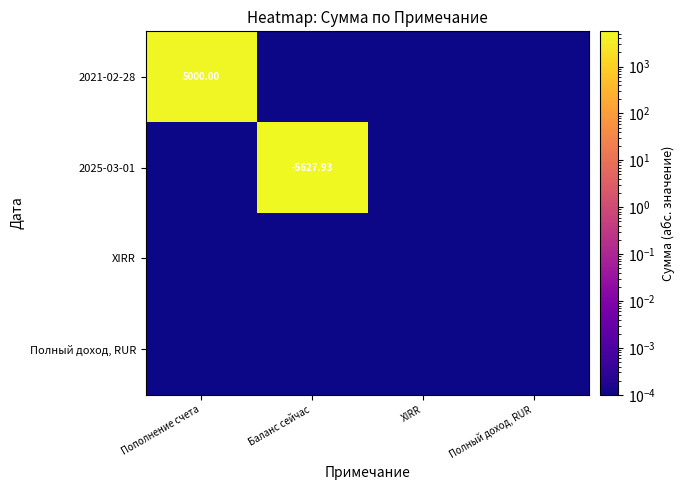

At which label does 2021-02-28 reach its minimum?

Баланс сейчас